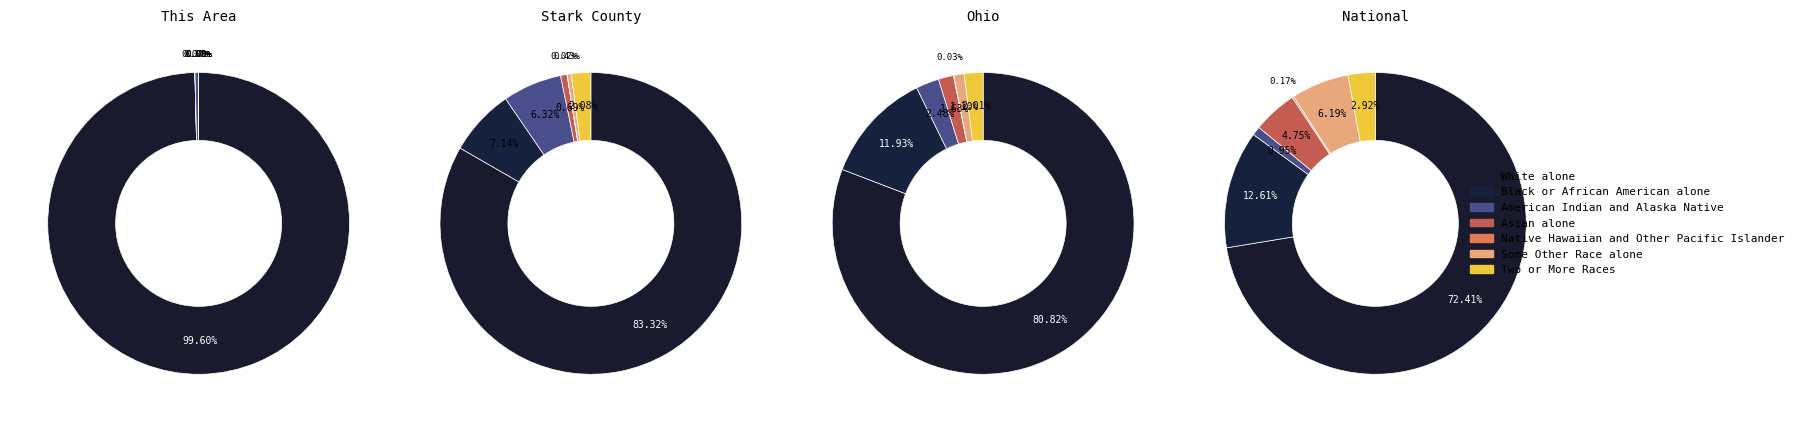

Does Some Other Race alone represent more than half of the total?

No